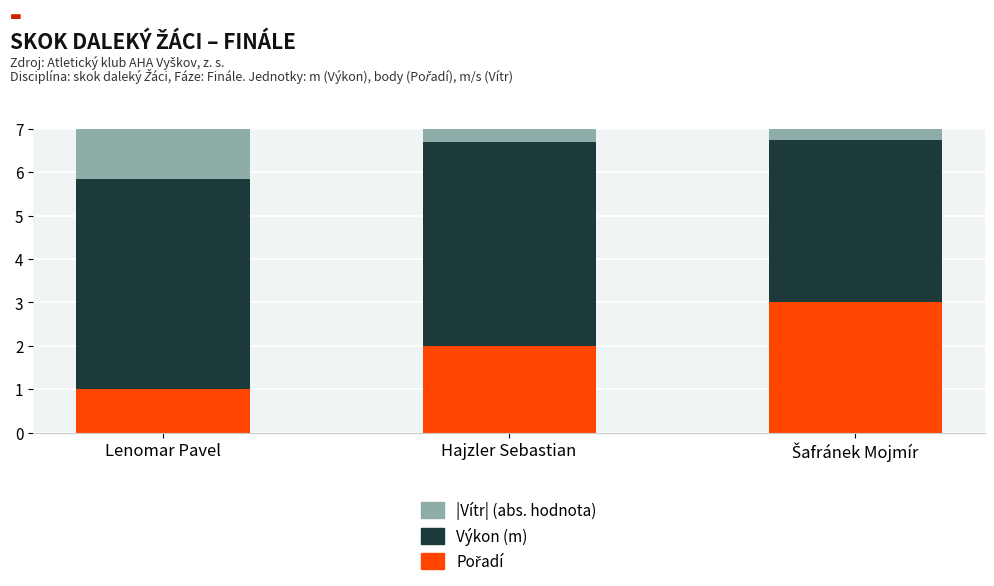

Which series has the largest range (max minus min)?

|Vítr|